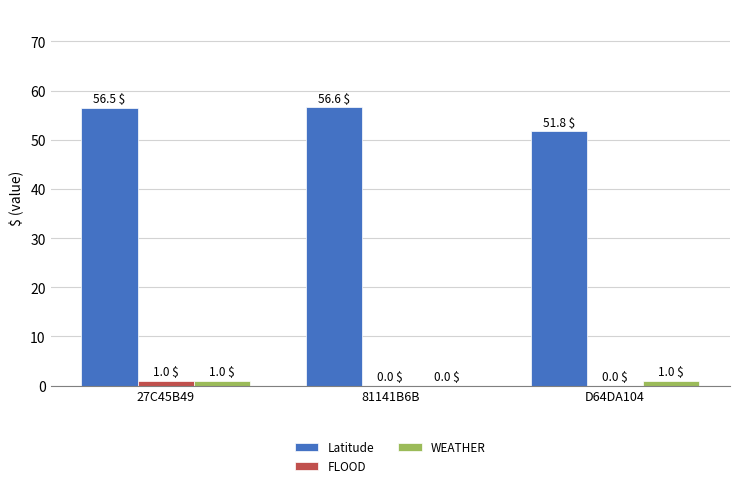

Read the Latitude value at D64DA104.

51.8